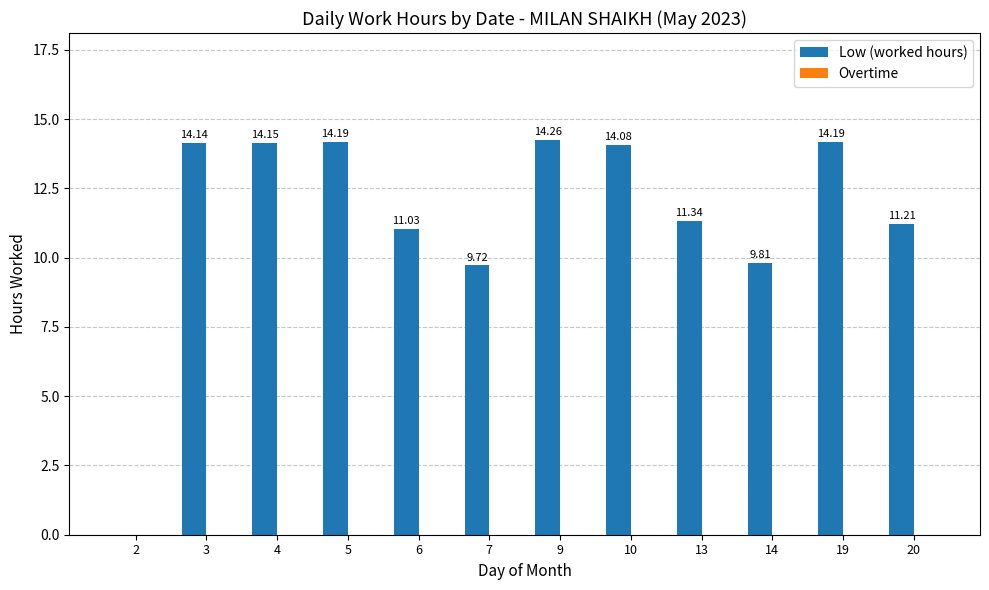

Count the number of categories in the chart.

12